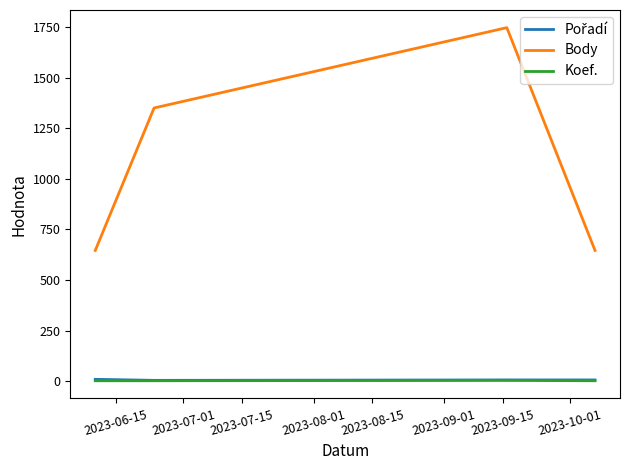

True or false: Koef. and Body cross at least once.

False